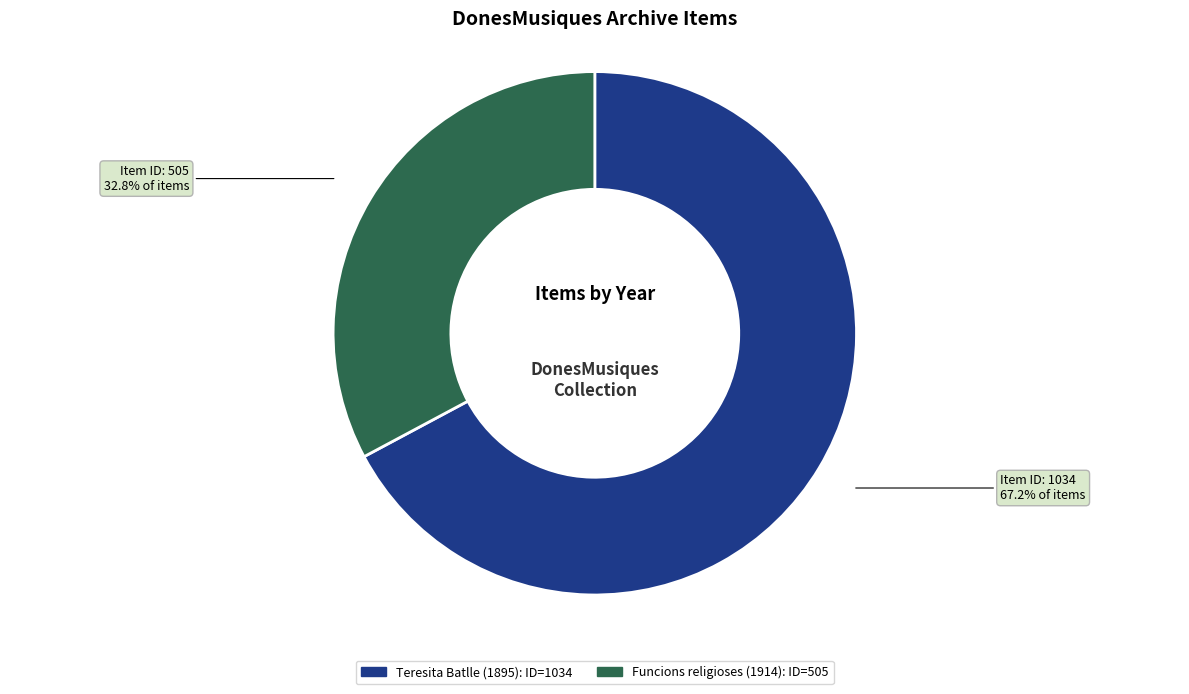

Is there a majority slice in this chart?

Yes